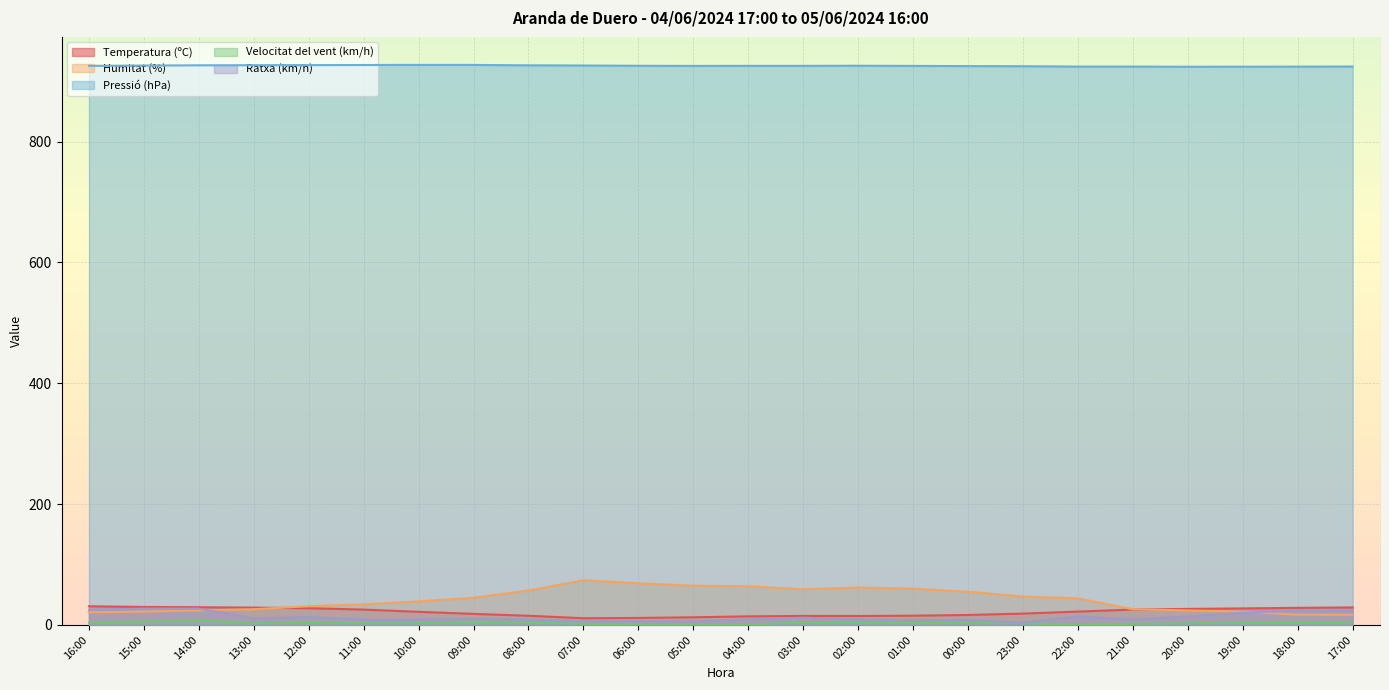

What is the maximum value for Velocitat del vent (km/h)?

8.0